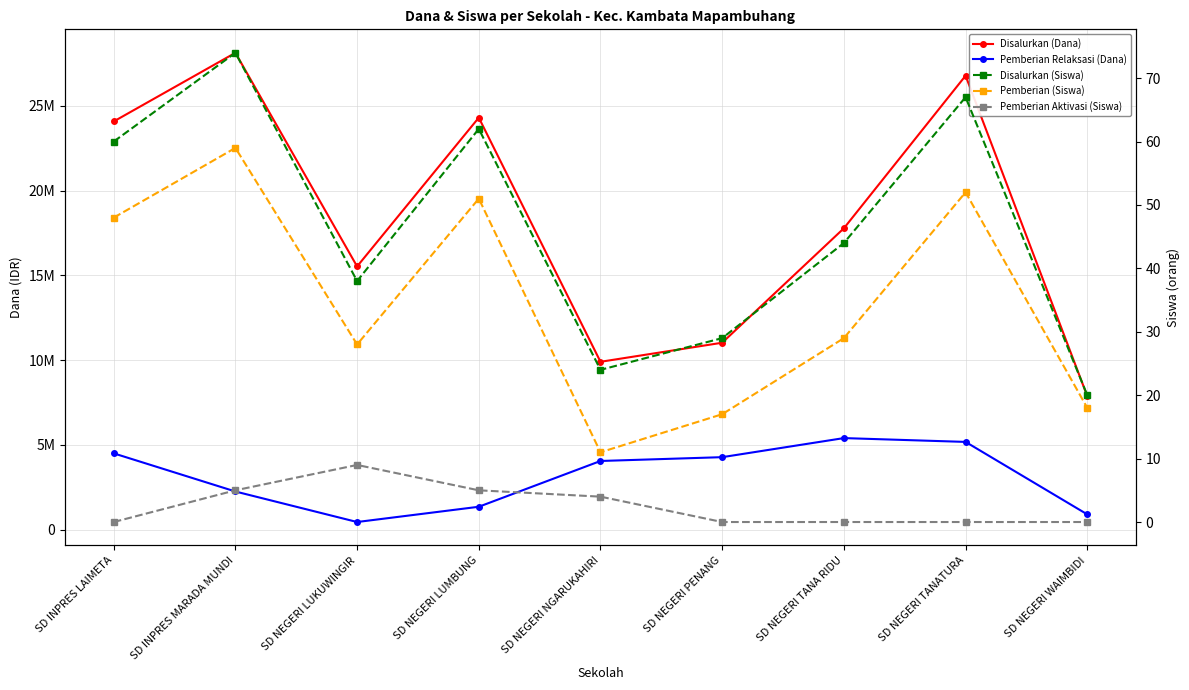

Which label corresponds to the smallest value in the chart?

SD INPRES LAIMETA